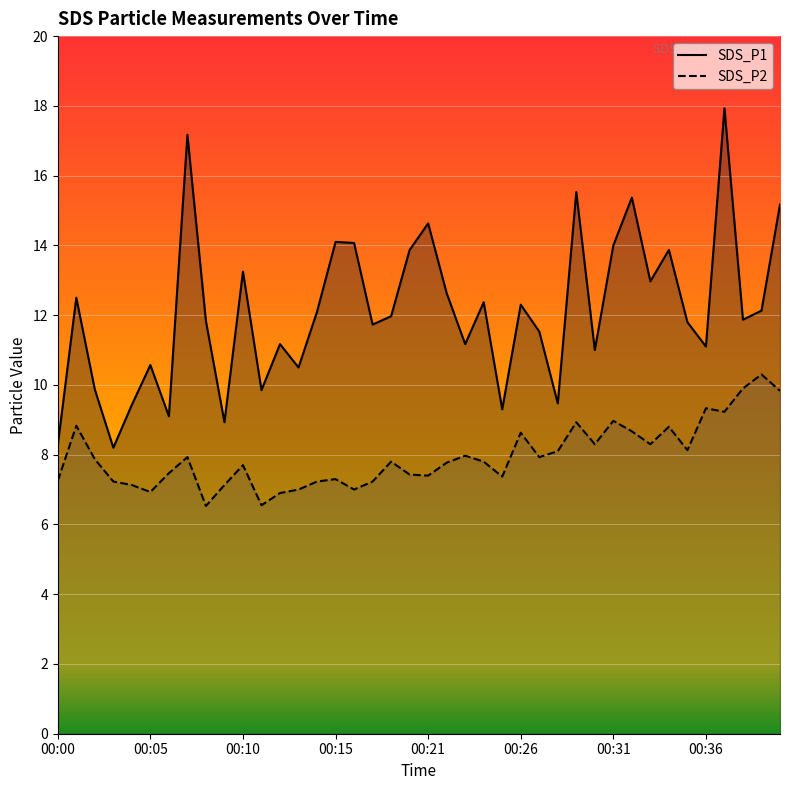

At which category is the sum across all series the highest?

36